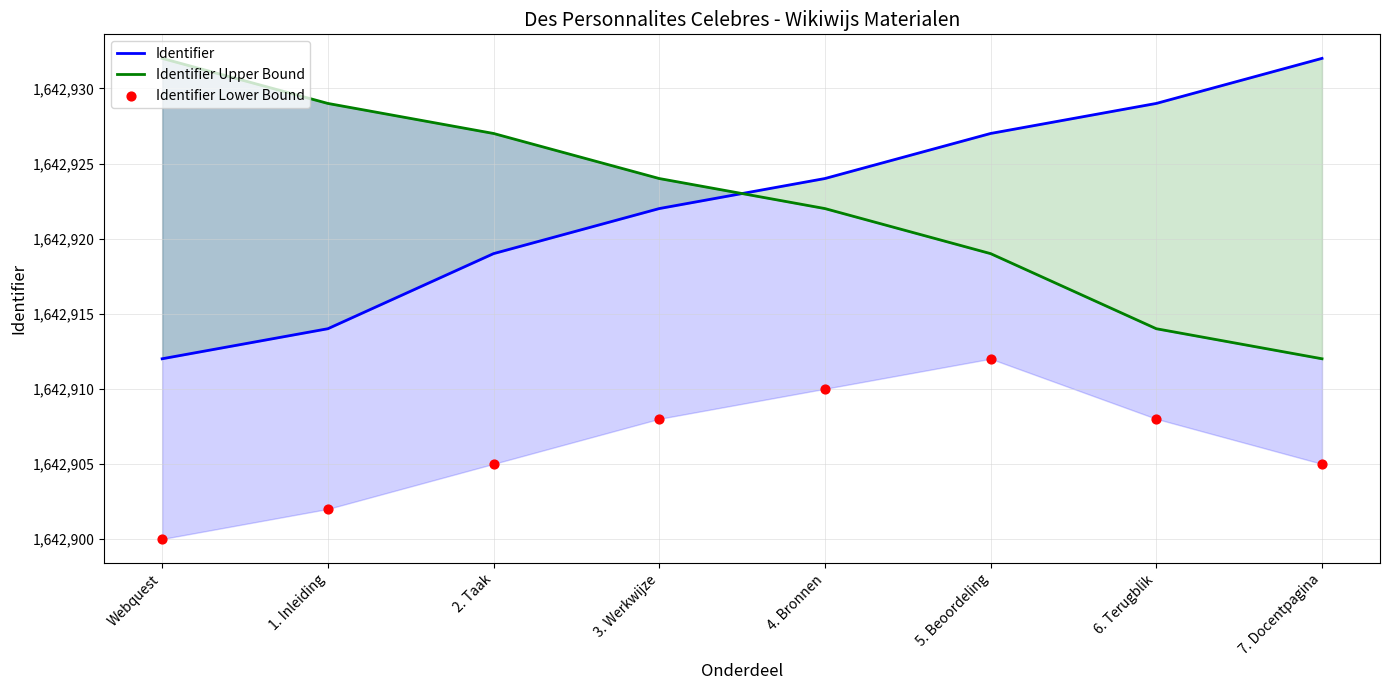

At which category is the sum across all series the highest?

5. Beoordeling